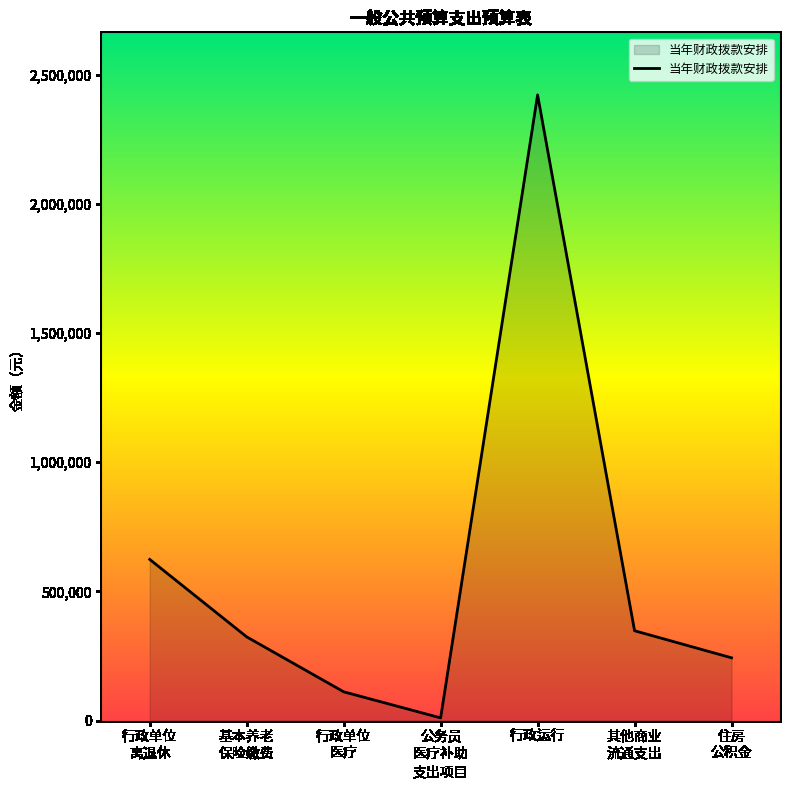

Is it true that the value at 行政运行 is 2421804?

True